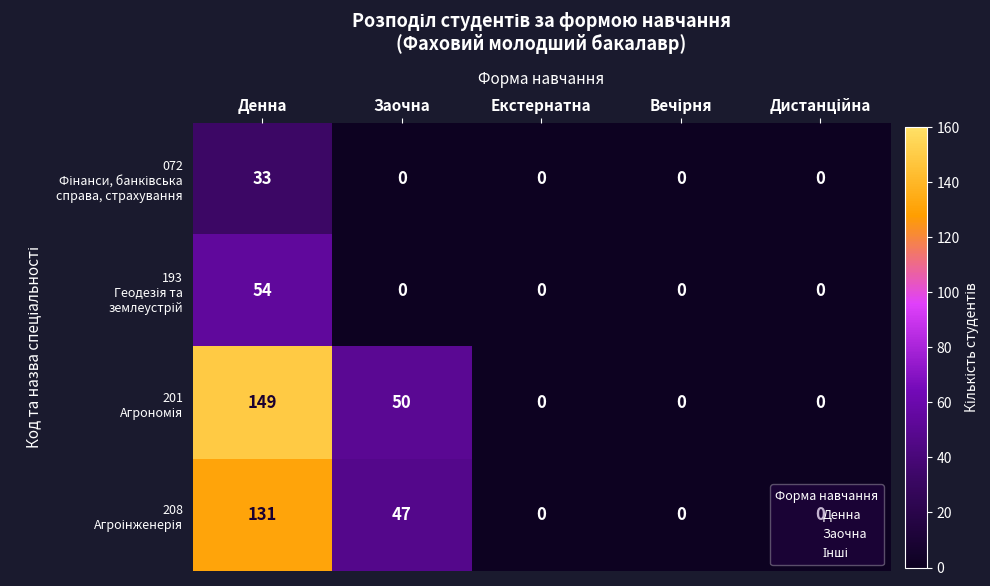

What is the maximum value shown in the chart?

149